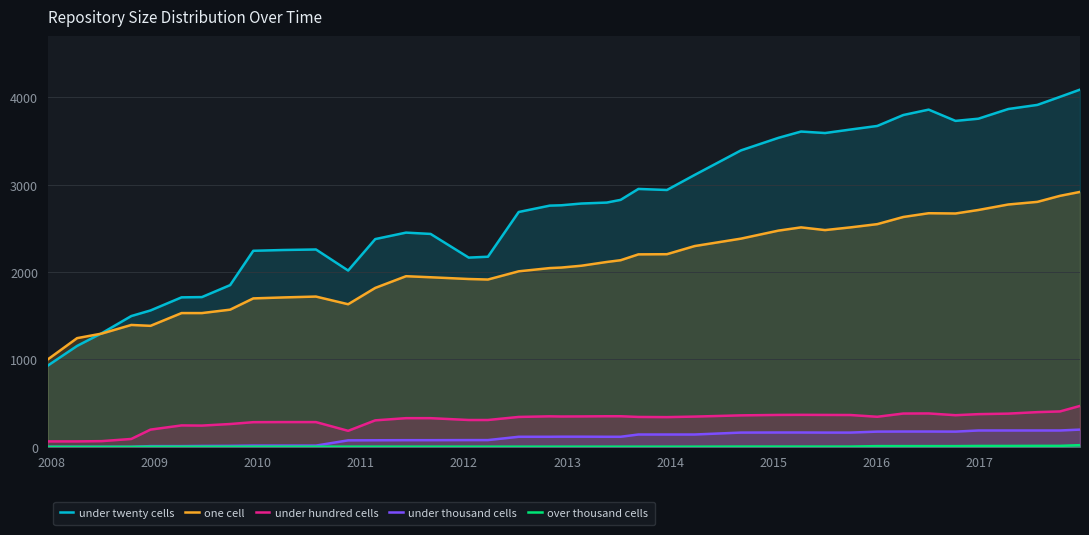

True or false: under hundred cells and one cell cross at least once.

False